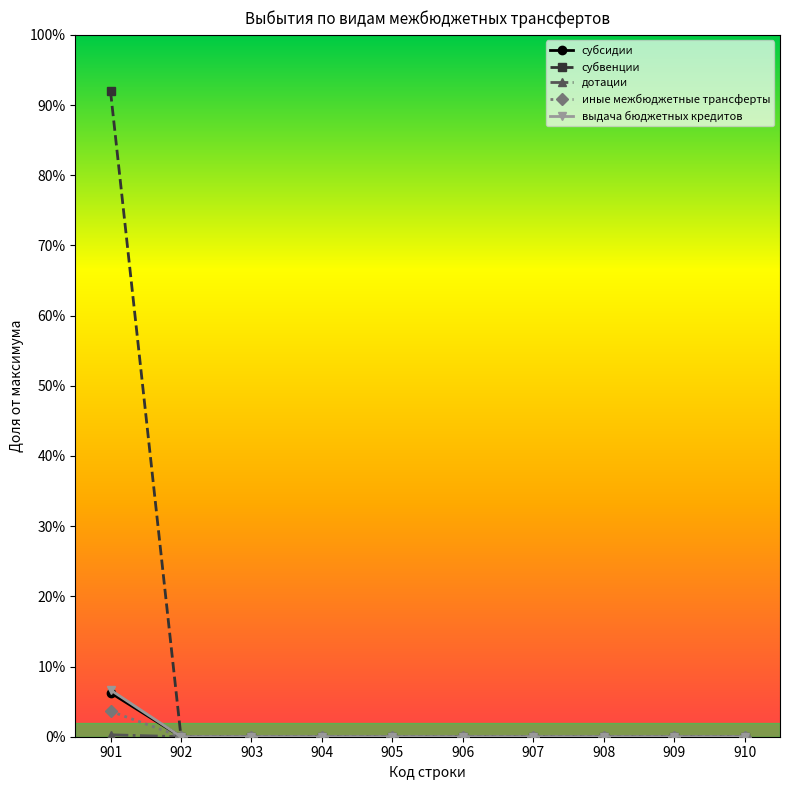

The value of иные межбюджетные трансферты at 905 is 0.0. True or false?

True